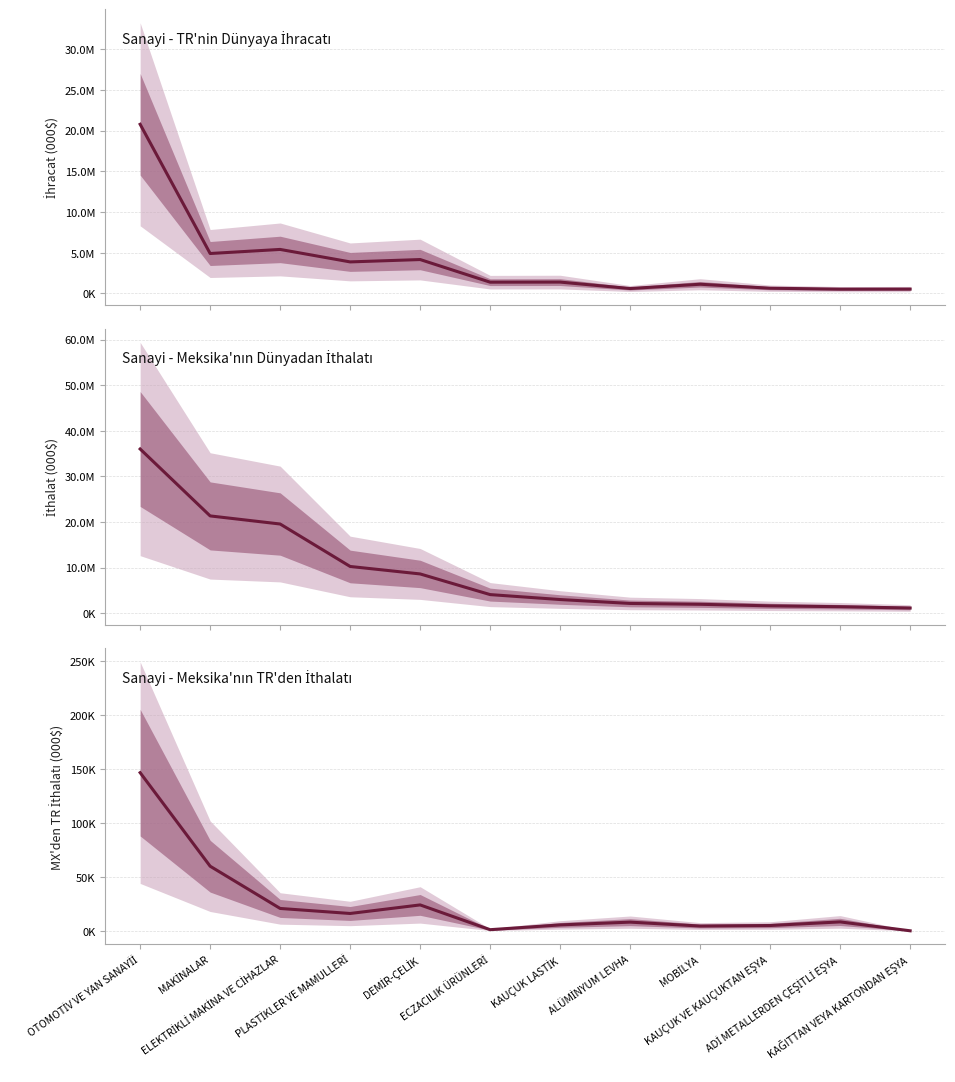

List the labels in order of Sanayi - TR'nin Dünyaya İhracatı value, smallest first.

ADİ METALLERDEN ÇEŞİTLİ EŞYA, KAĞITTAN VEYA KARTONDAN EŞYA, ALÜMİNYUM LEVHA, KAUÇUK VE KAUÇUKTAN EŞYA, MOBİLYA, ECZACILIK ÜRÜNLERİ, KAUÇUK LASTİK, PLASTİKLER VE MAMULLERİ, DEMİR-ÇELİK, MAKİNALAR, ELEKTRİKLİ MAKİNA VE CİHAZLAR, OTOMOTİV VE YAN SANAYİİ